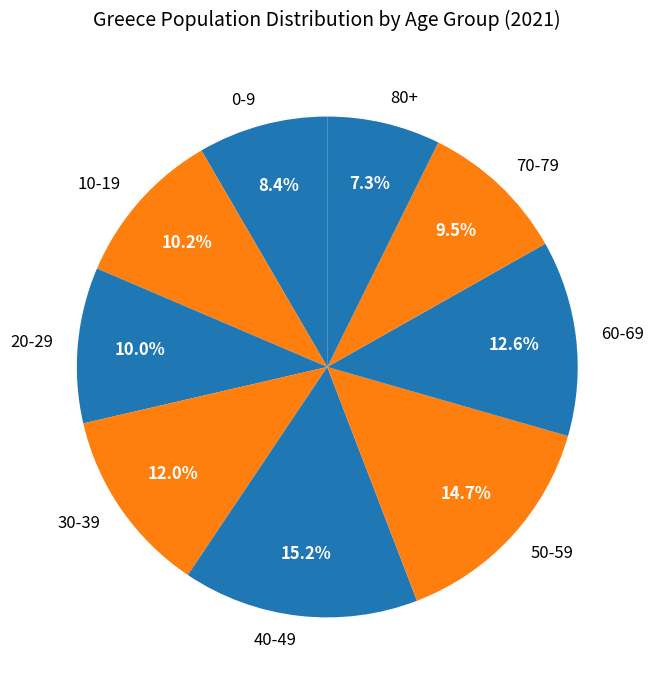

What percentage is the 30-39 slice, to the nearest percent?

12%